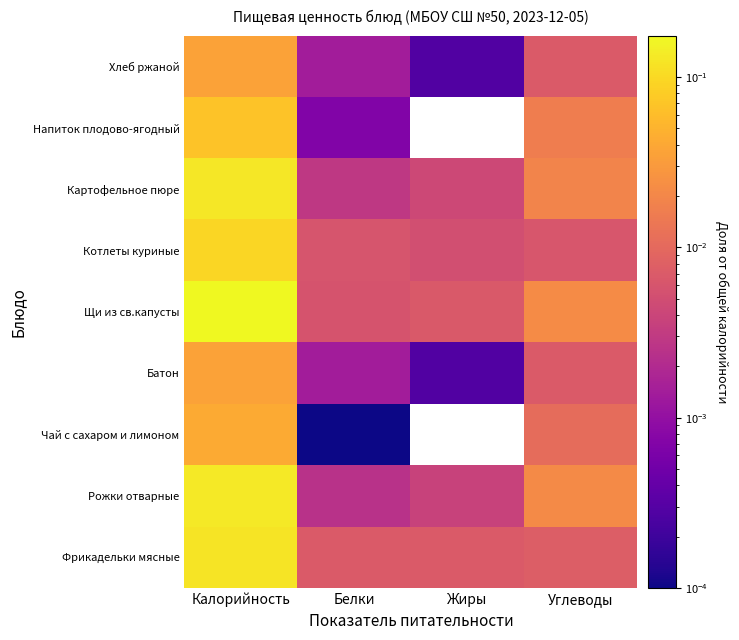

At which category is the sum across all series the highest?

Калорийность